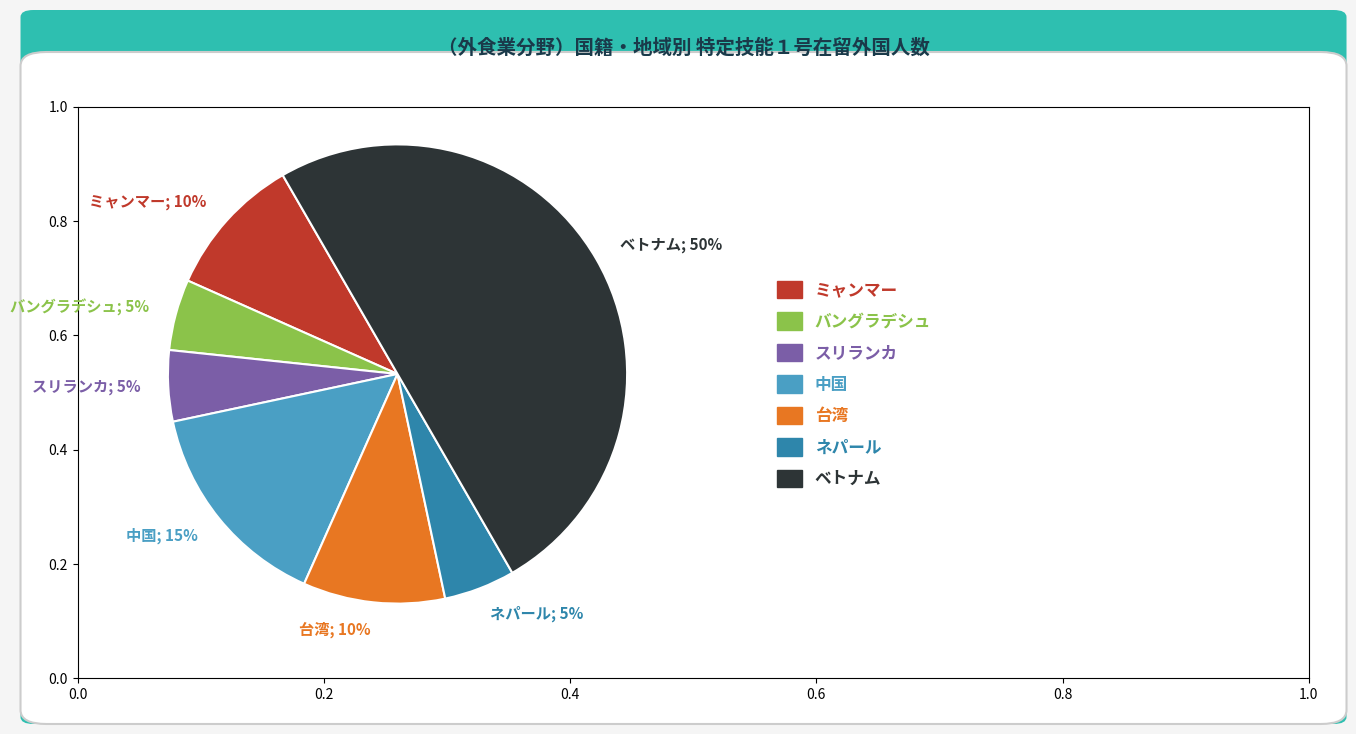

To the nearest percent, what portion does バングラデシュ represent?

5%